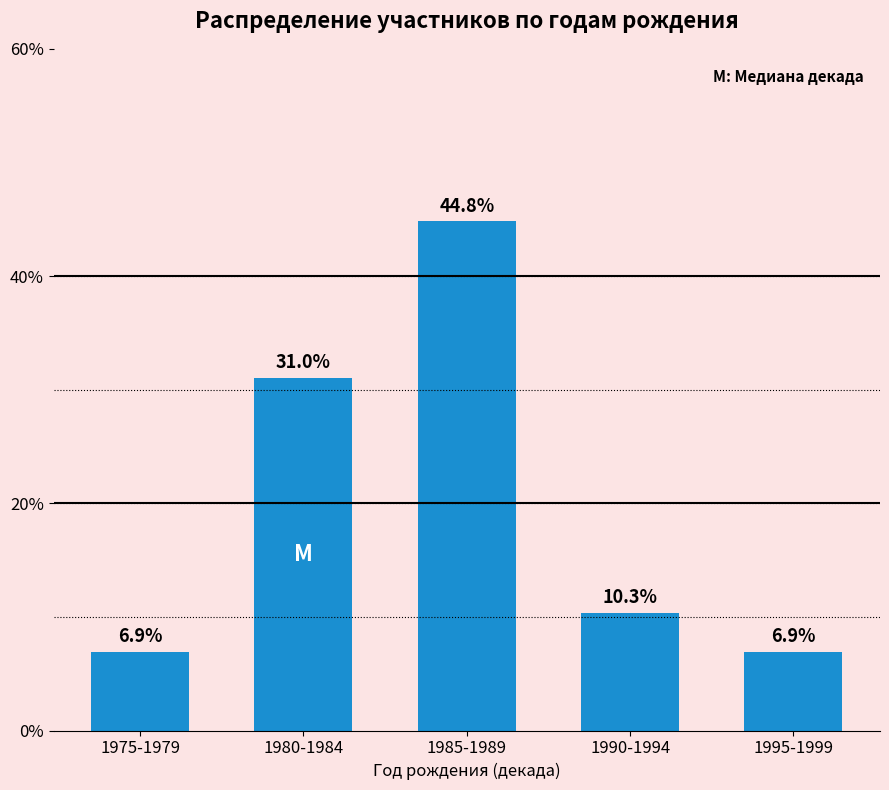

Where does the data first go above 10?

1980-1984